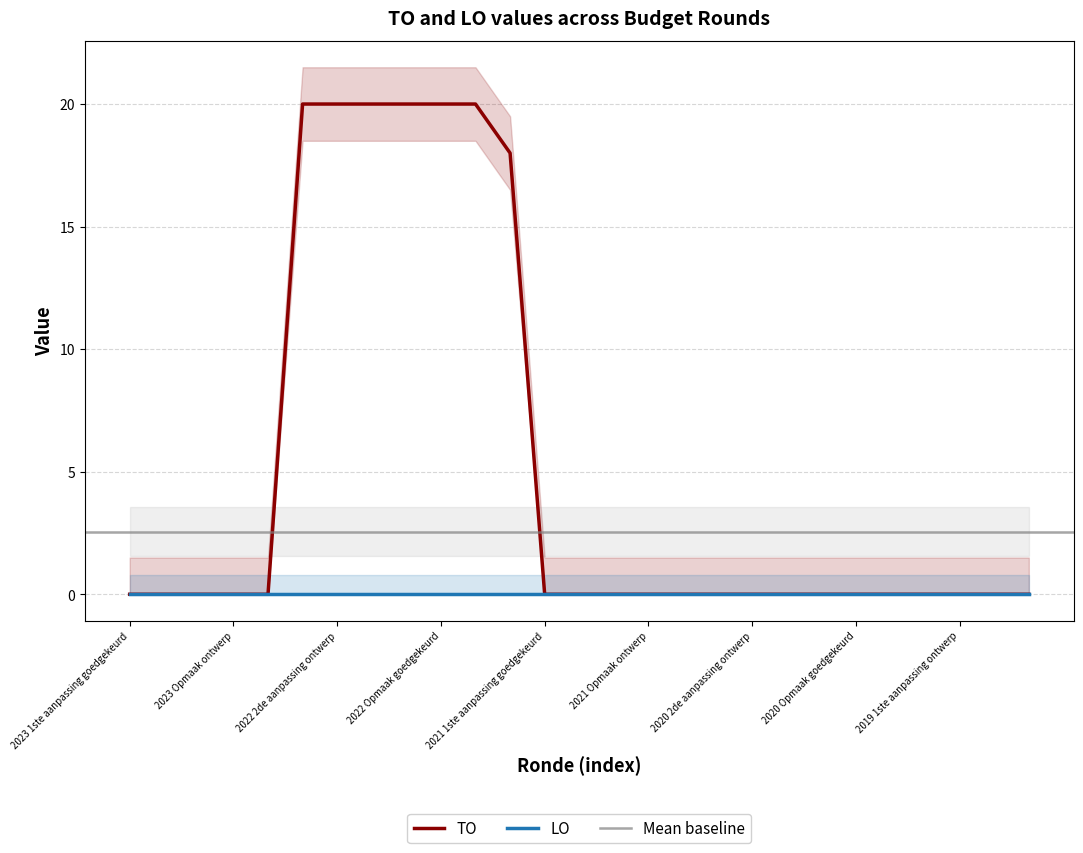

Reading right to left, what are all the values shown in this chart?

0	0	0	0	0	0	0	0	0	0	0	0	0	0	0	18	20	20	20	20	20	20	0	0	0	0	0